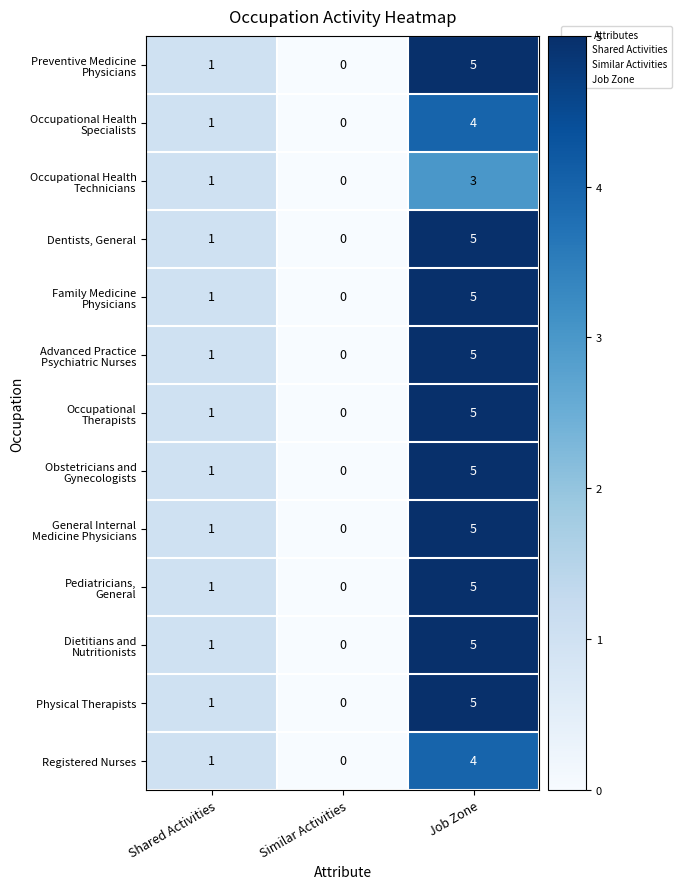

What is the sum of the Dentists, General values at Job Zone and Similar Activities?

5